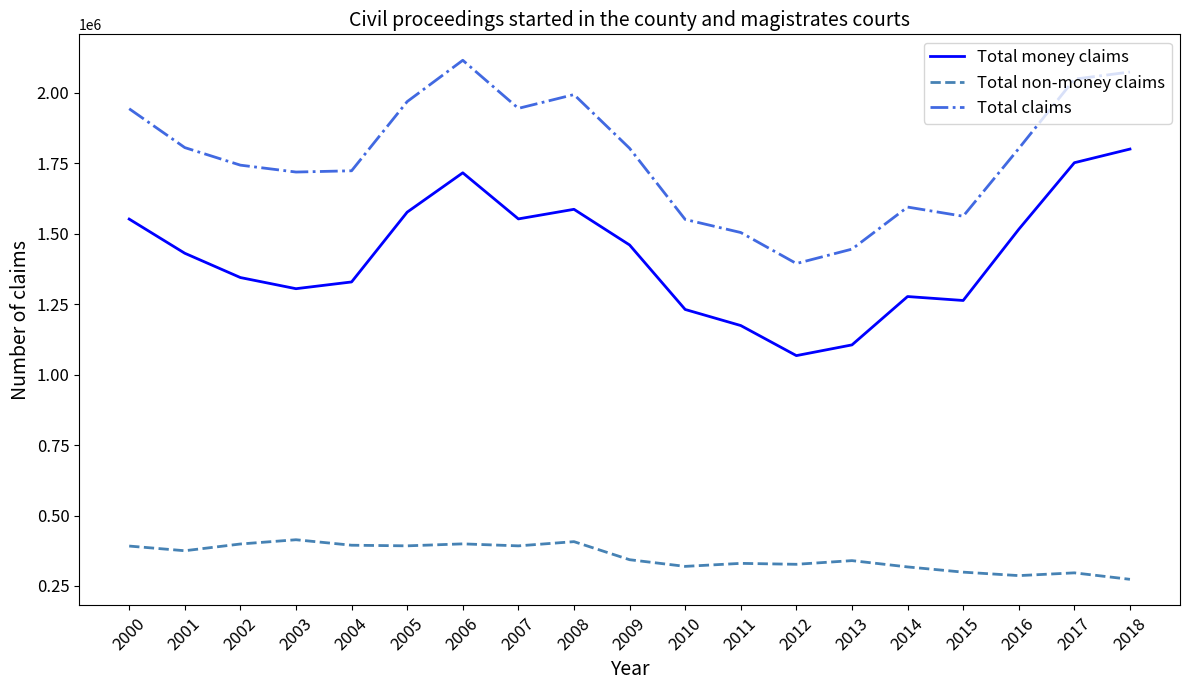

What is the sum of all Total claims values?

33736777